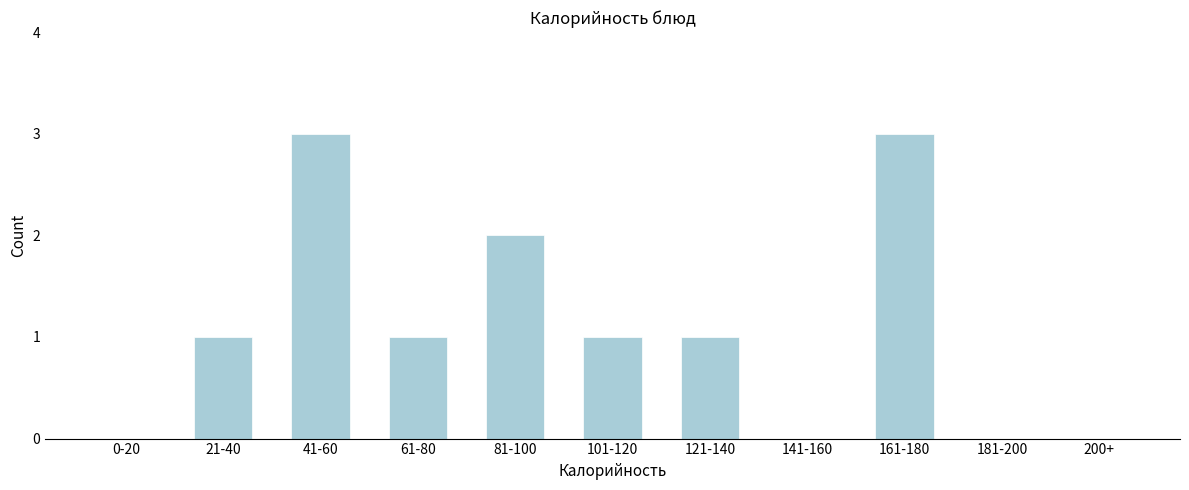

Reading left to right, what are all the values shown in this chart?

0-20=0	21-40=1	41-60=3	61-80=1	81-100=2	101-120=1	121-140=1	141-160=0	161-180=3	181-200=0	200+=0